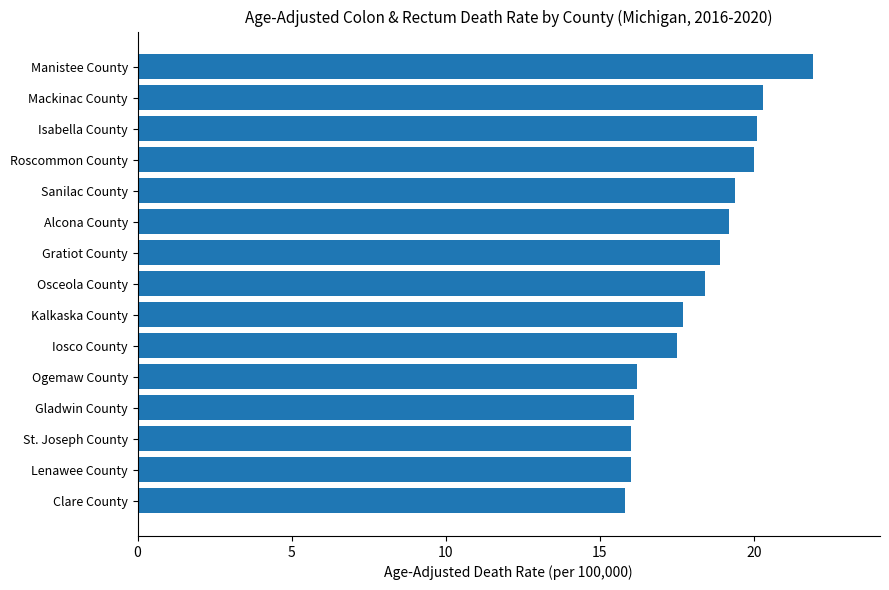

The chart shows a value of 39.3 at Manistee County. True or false?

False